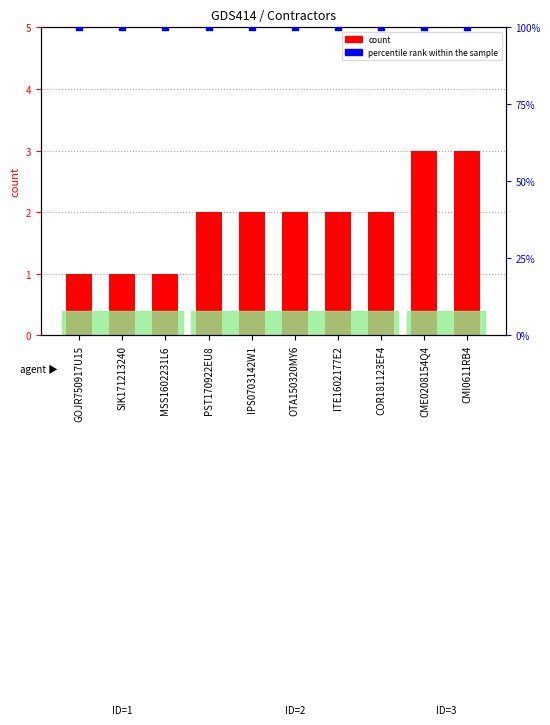

Is the value of percentile rank within the sample at IPS0703142W1 greater than the value of count at OTA150320MY6?

Yes